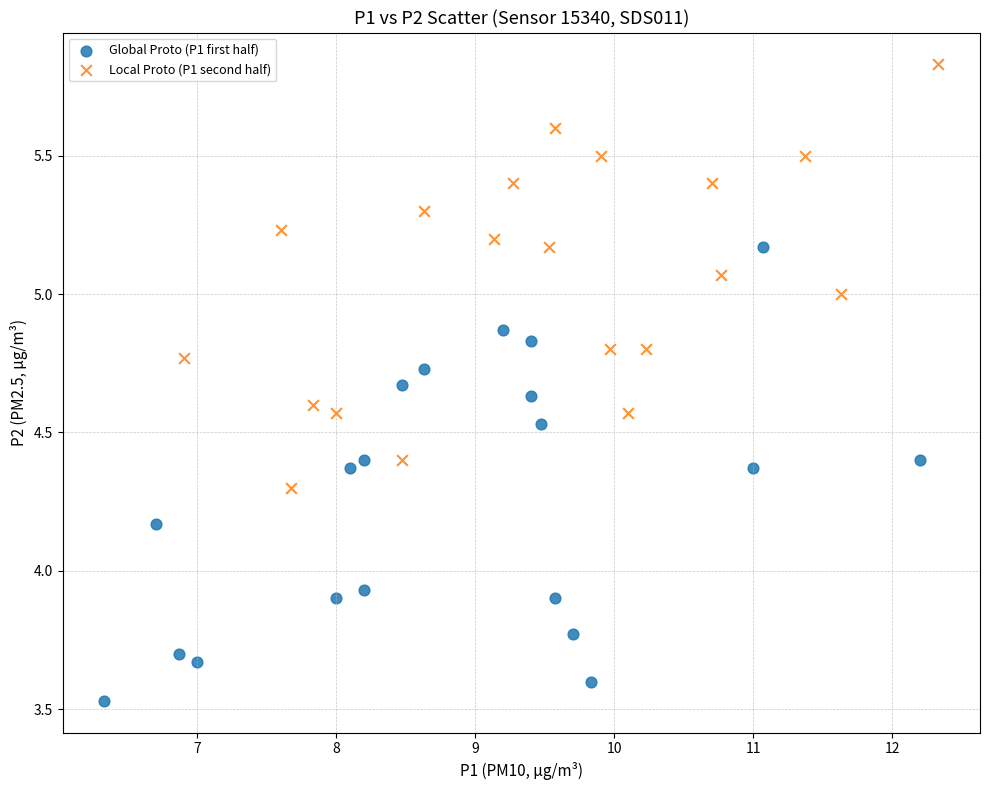

Which series reaches the maximum Y coordinate?

Local Proto (P1 second half)